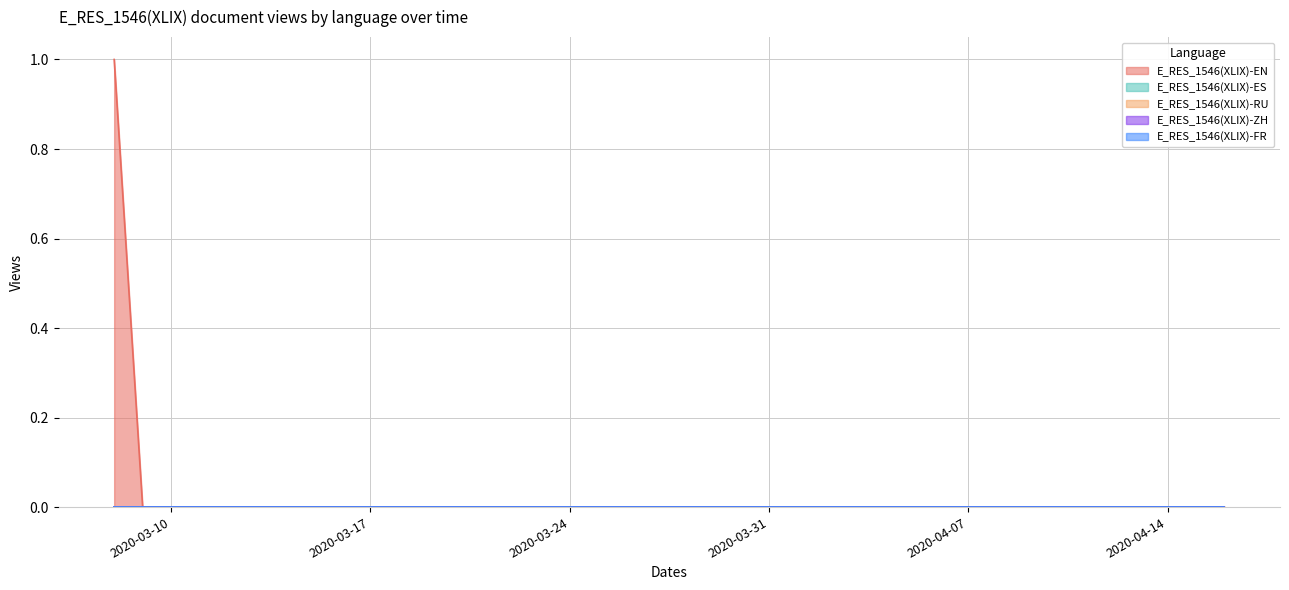

True or false: E_RES_1546(XLIX)-EN and E_RES_1546(XLIX)-FR cross at least once.

False